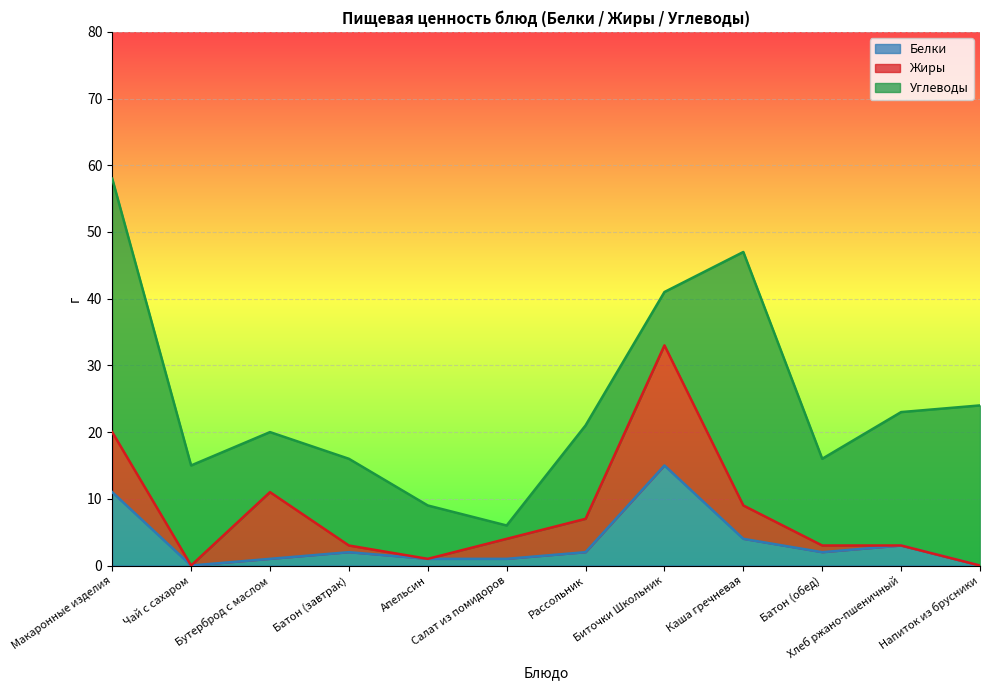

At which category does Углеводы reach its first local valley?

Бутерброд с маслом